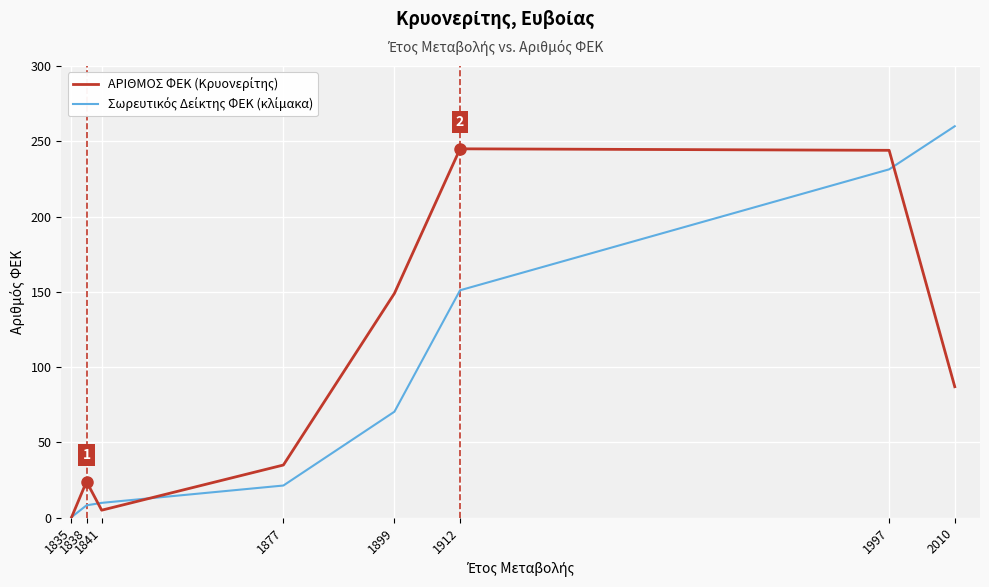

At how many categories does at least one series exceed 75?

4